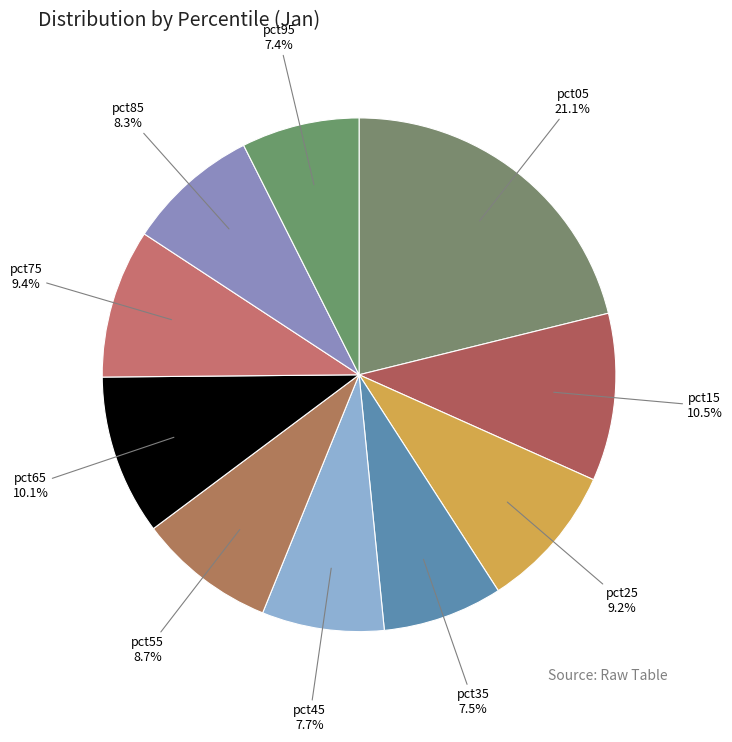

Does pct45 represent more than half of the total?

No